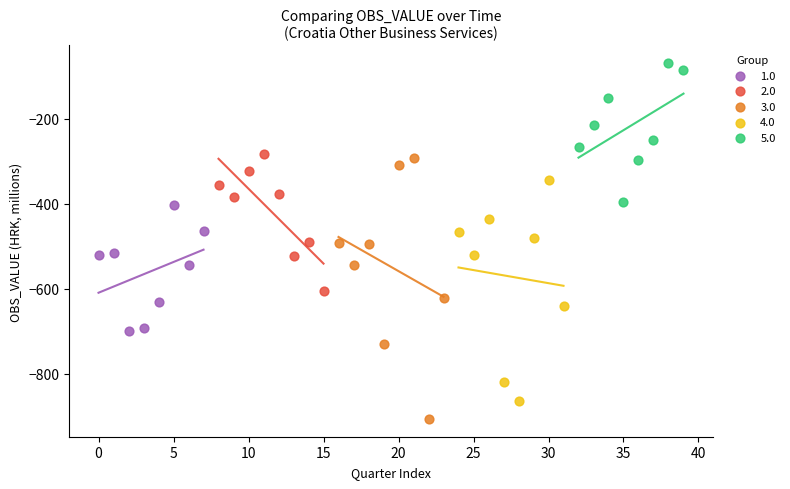

Which series reaches the minimum Y coordinate?

3.0